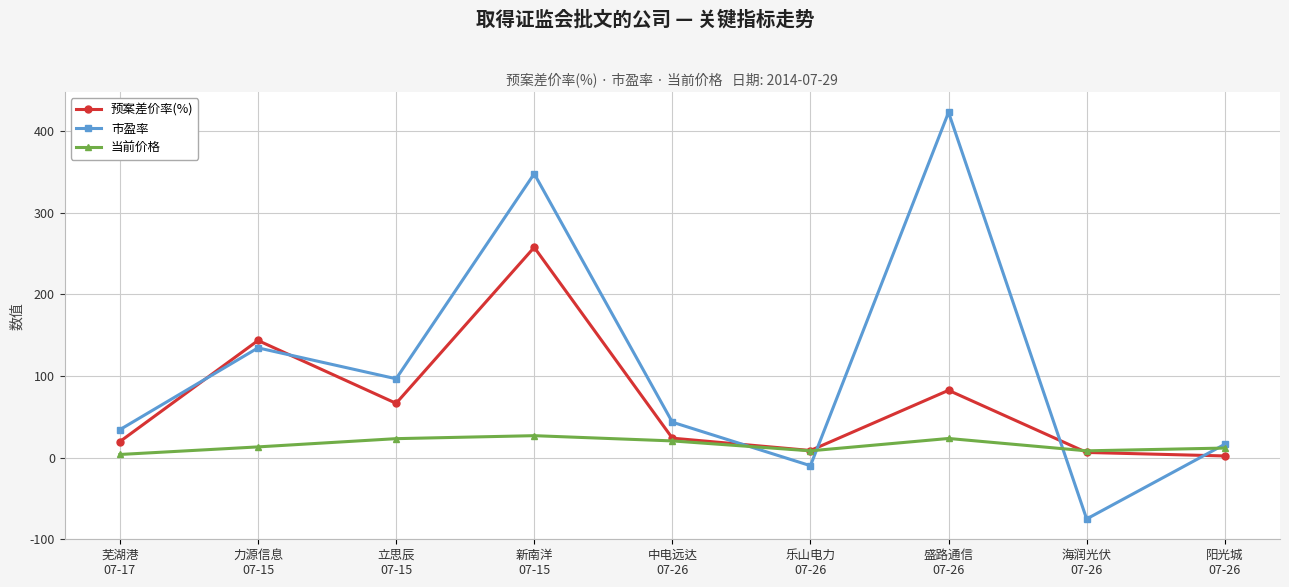

What is the difference between the maximum and minimum values in the 当前价格 series?

23.1